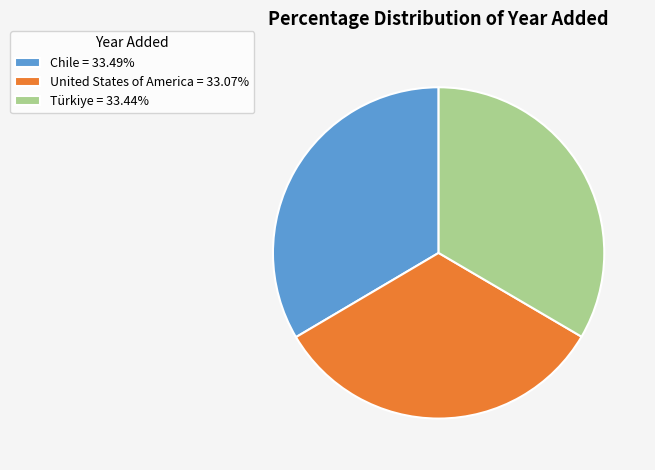

Does Türkiye account for over 50% of the chart?

No